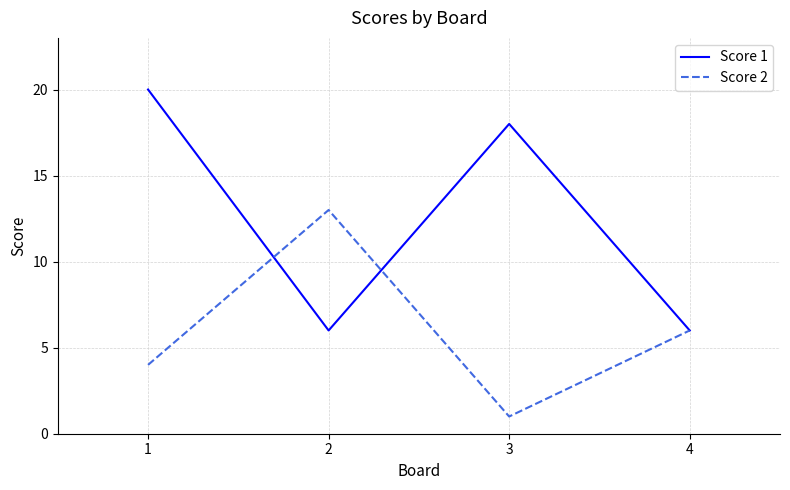

How many distinct data groups are displayed?

2